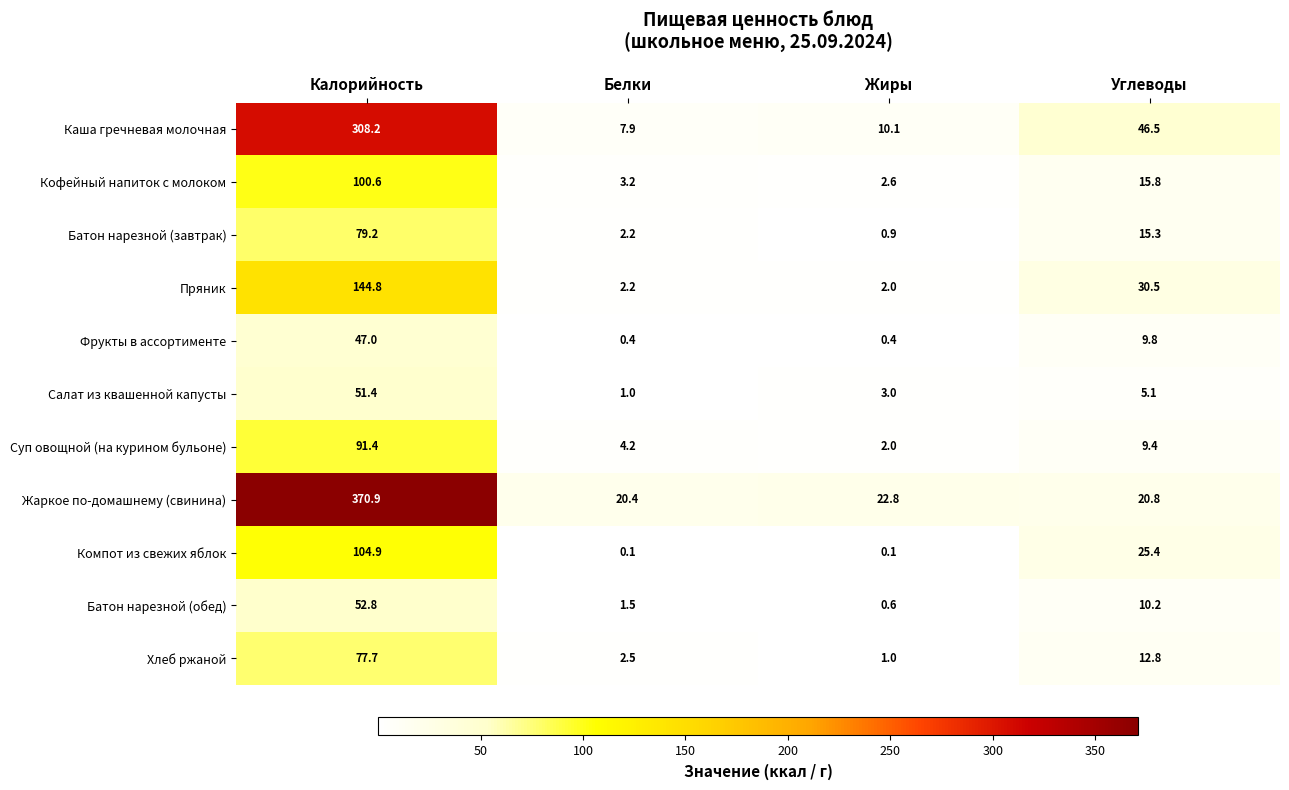

The Кофейный напиток с молоком series shows 2.6 at Жиры. True or false?

True